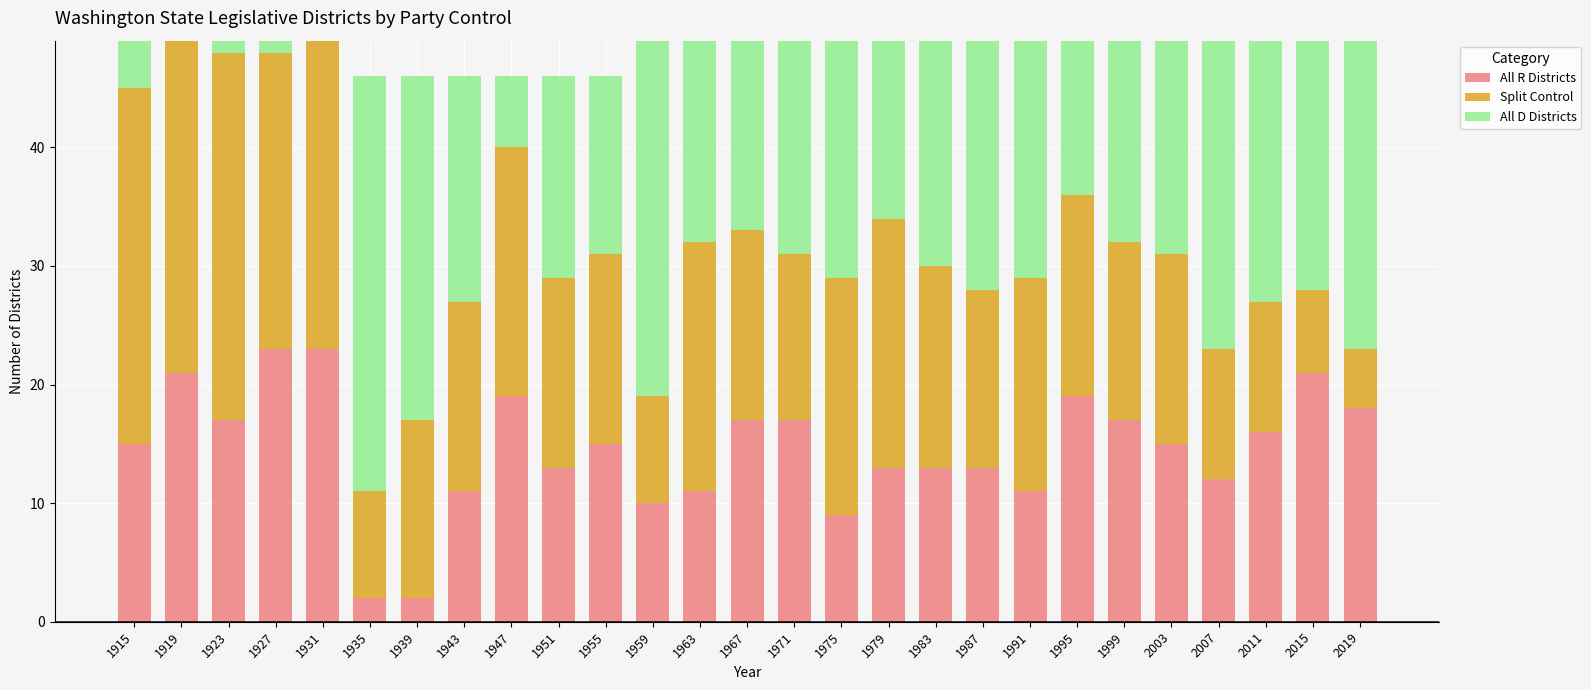

What is the total value across all series at 1963?

49